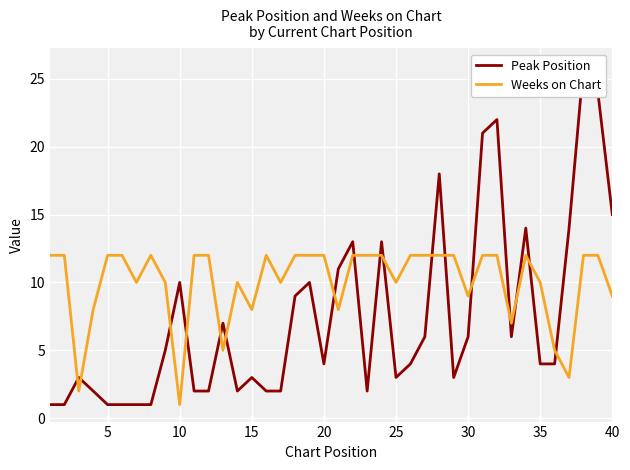

What is the highest value of the Weeks on Chart series?

12